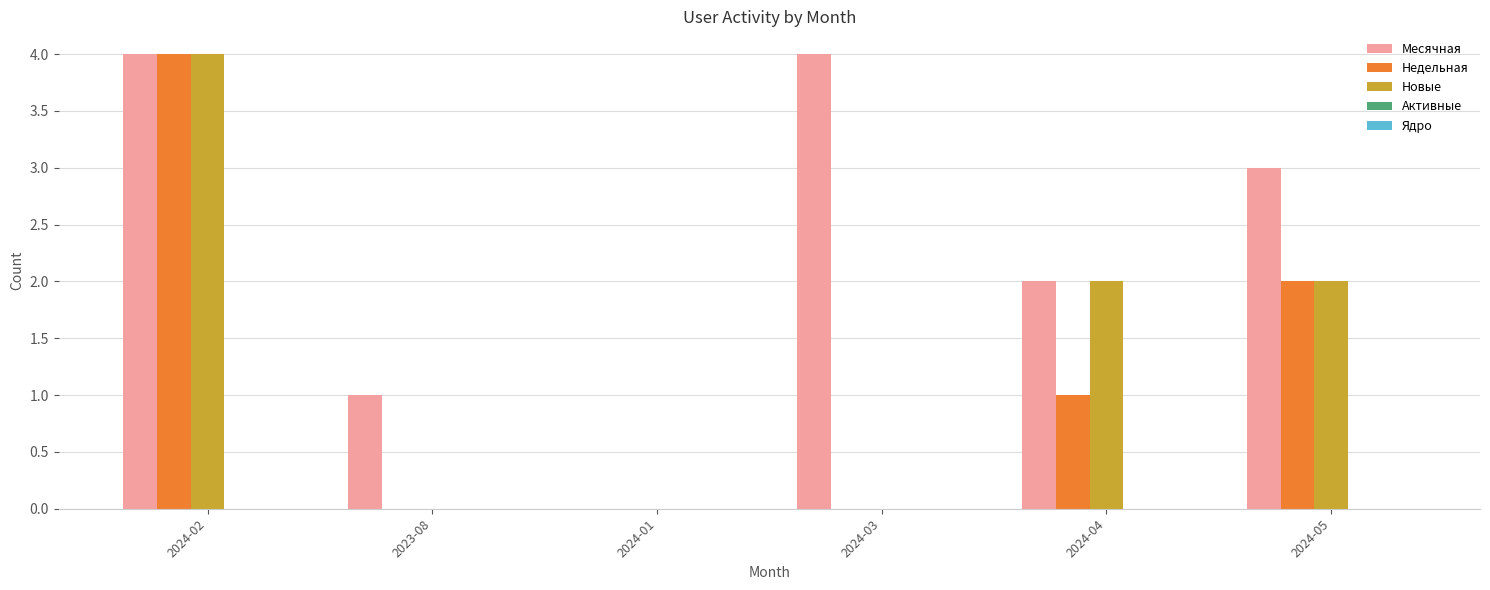

What is the maximum value shown in the chart?

4